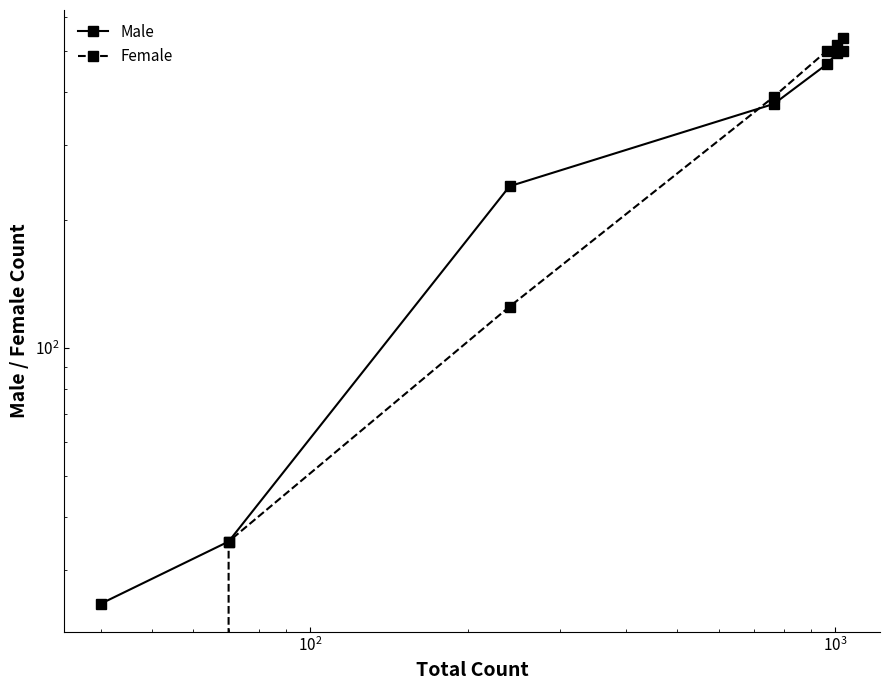

What is the difference between the maximum and minimum values in the Male series?

475